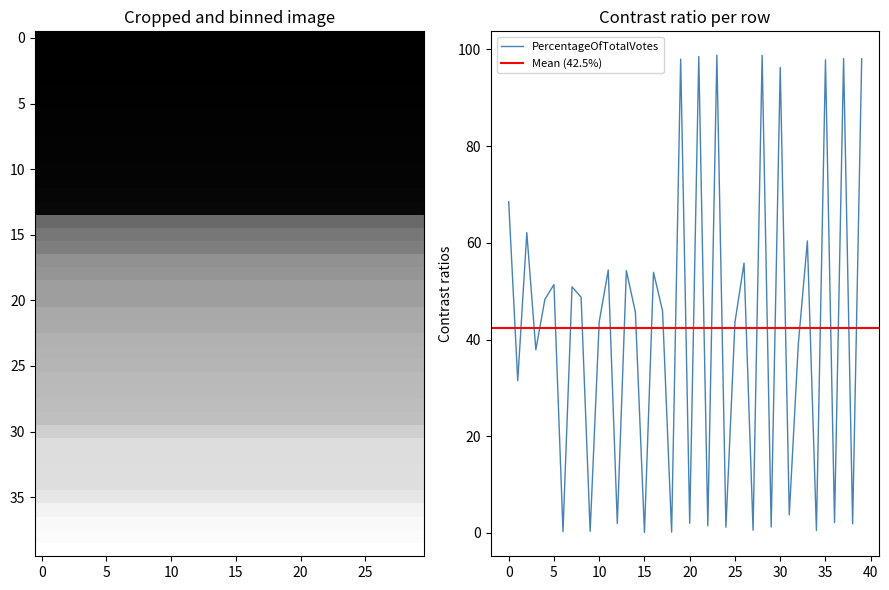

What is the label of the 23rd point from the right?

17